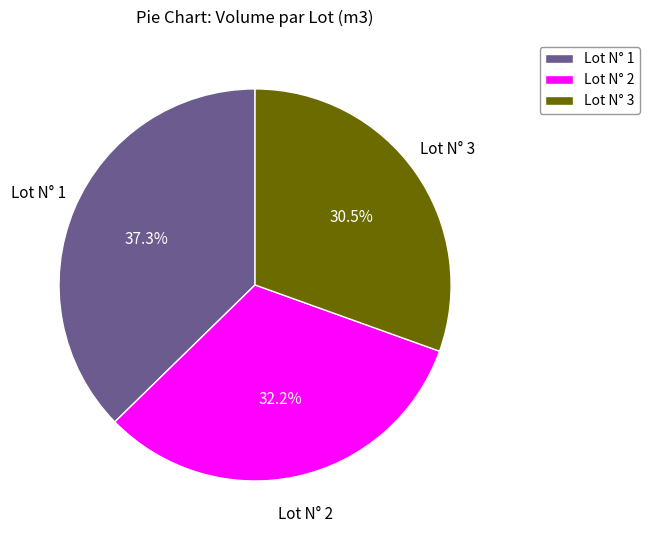

True or false: Lot N° 2 accounts for 44% of the total.

False